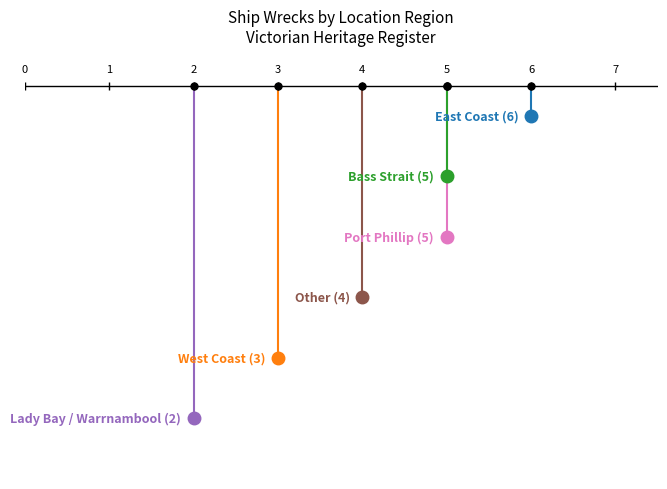

Which has a higher value, Lady Bay / Warrnambool or Other?

Other